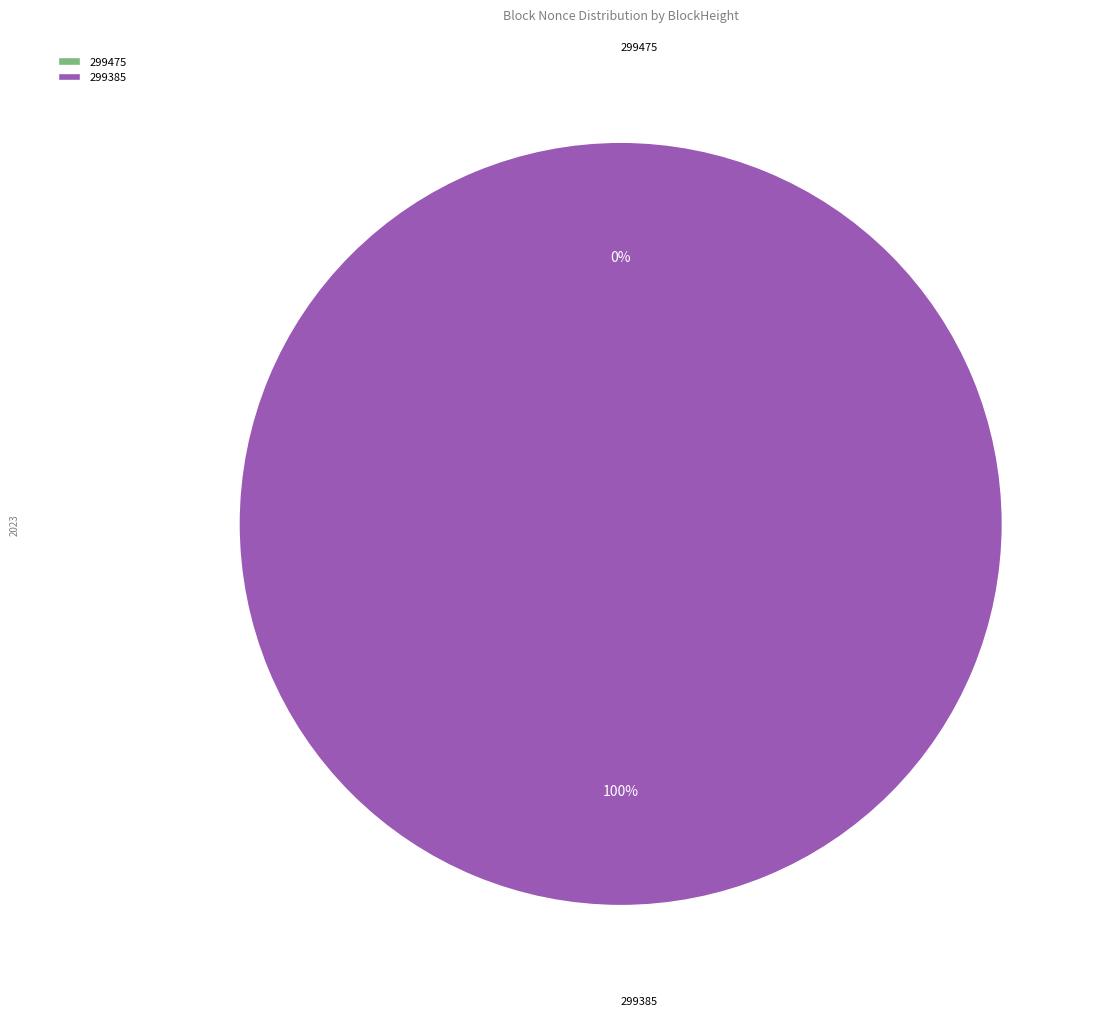

How many segments does this pie chart have?

2